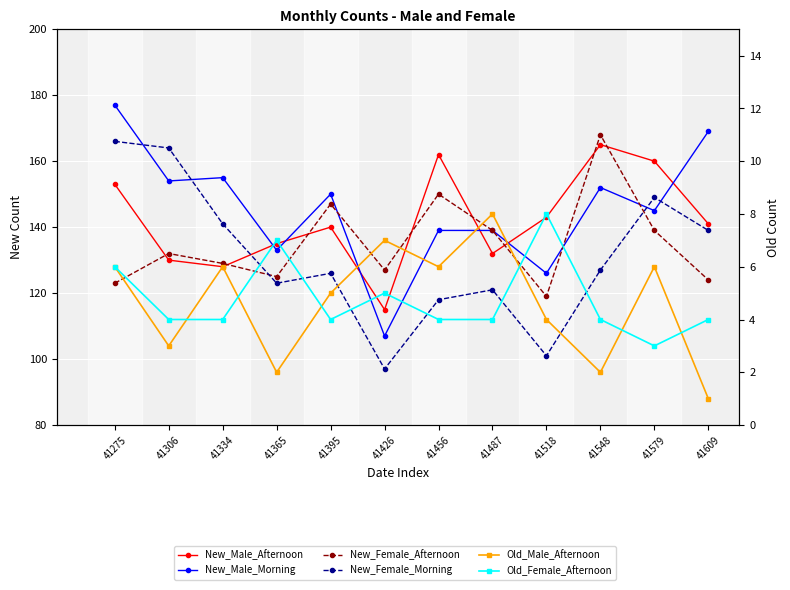

What is the value of the New_Female_Afternoon point at the 2nd from the left?

132